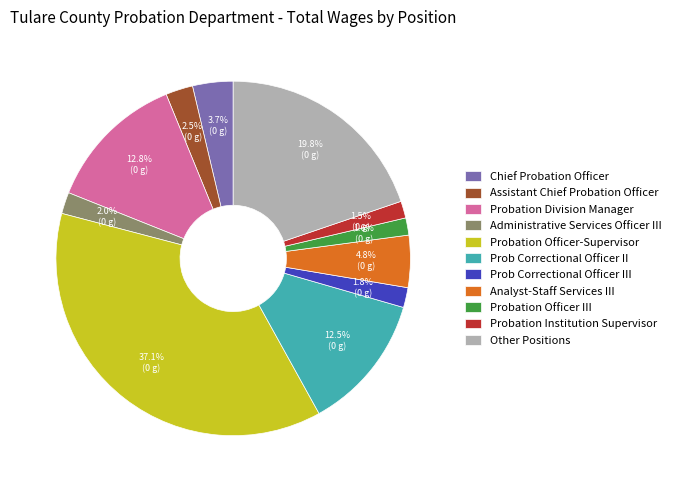

Which category has the biggest portion of the pie?

Probation Officer-Supervisor